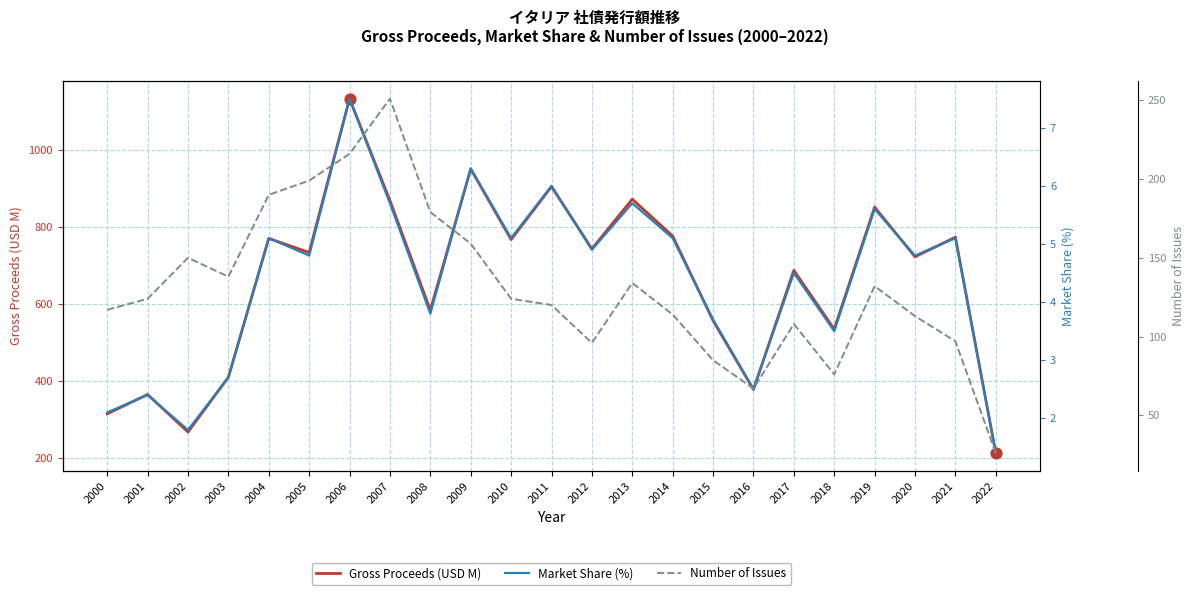

Which series has the widest spread of Y values?

Gross Proceeds (USD M)